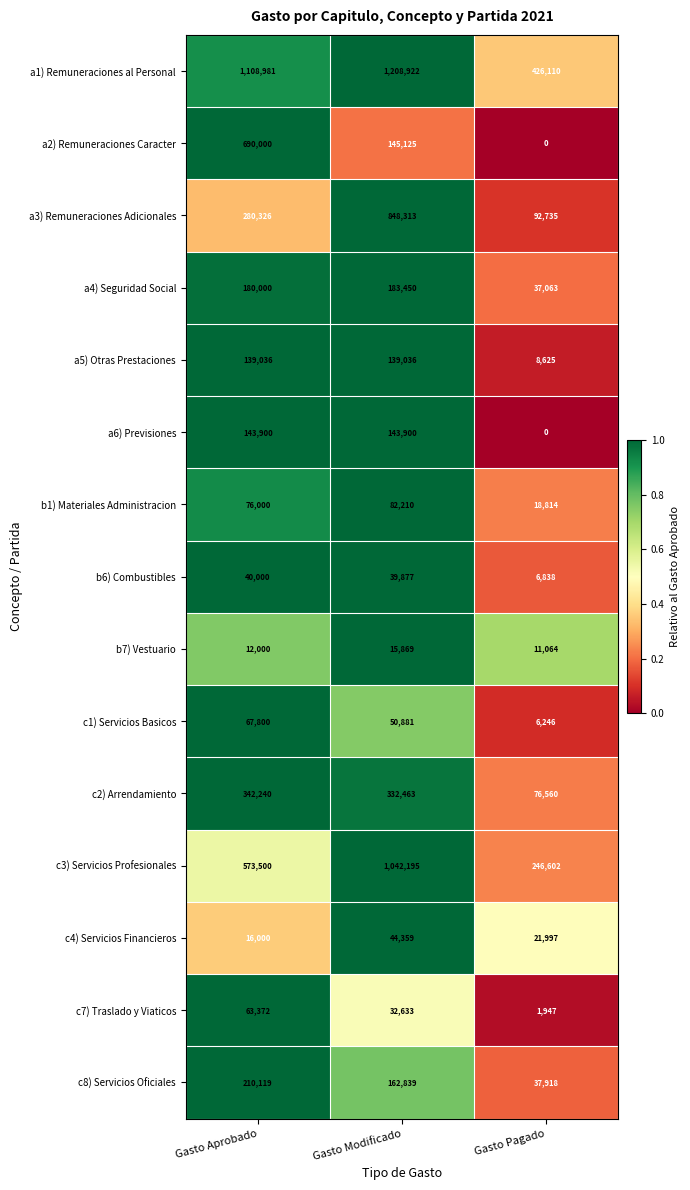

The value of b7) Vestuario at Gasto Aprobado is 12000. True or false?

True